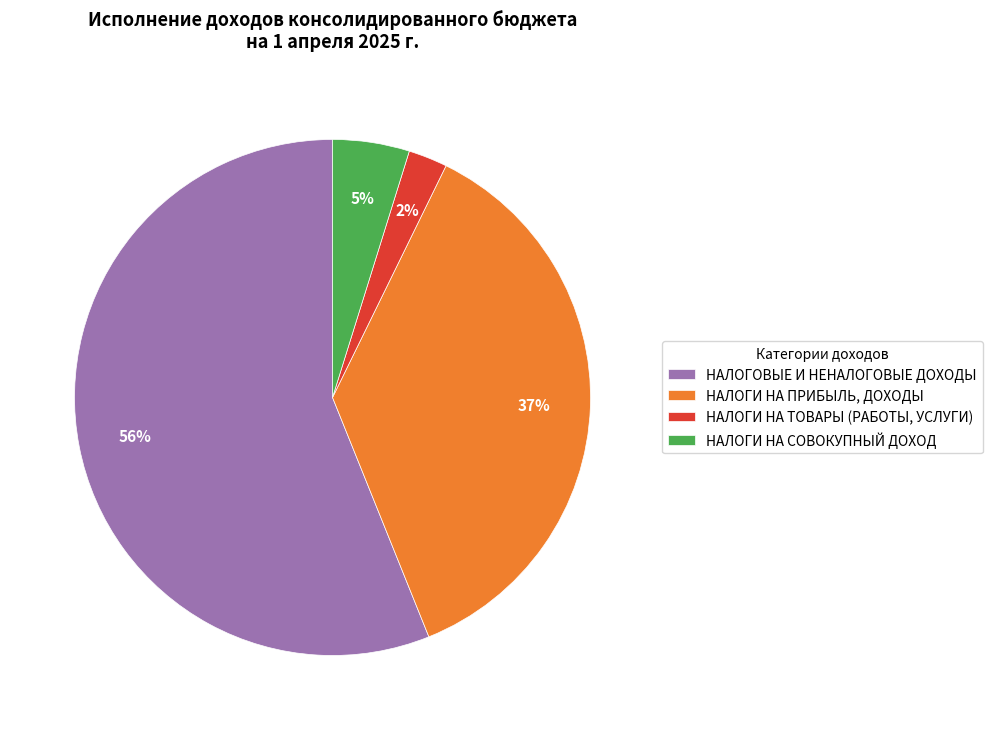

To the nearest percent, what percentage of the pie is НАЛОГОВЫЕ И НЕНАЛОГОВЫЕ ДОХОДЫ?

56%